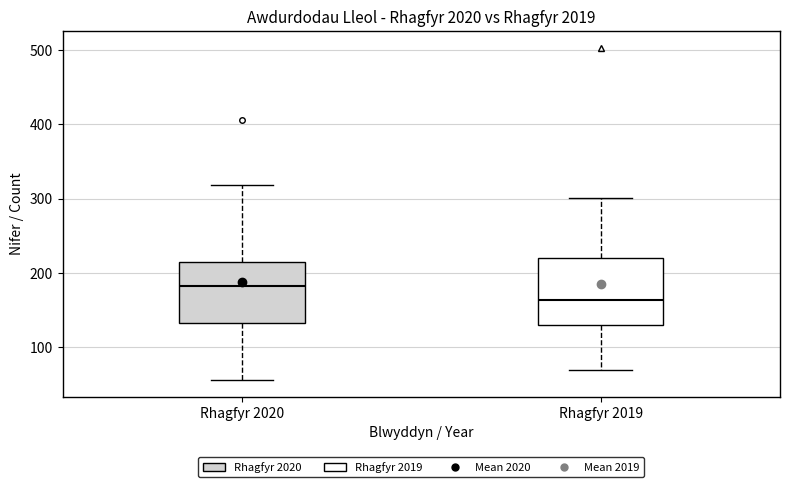

Which box's median line is the lowest?

Rhagfyr 2019